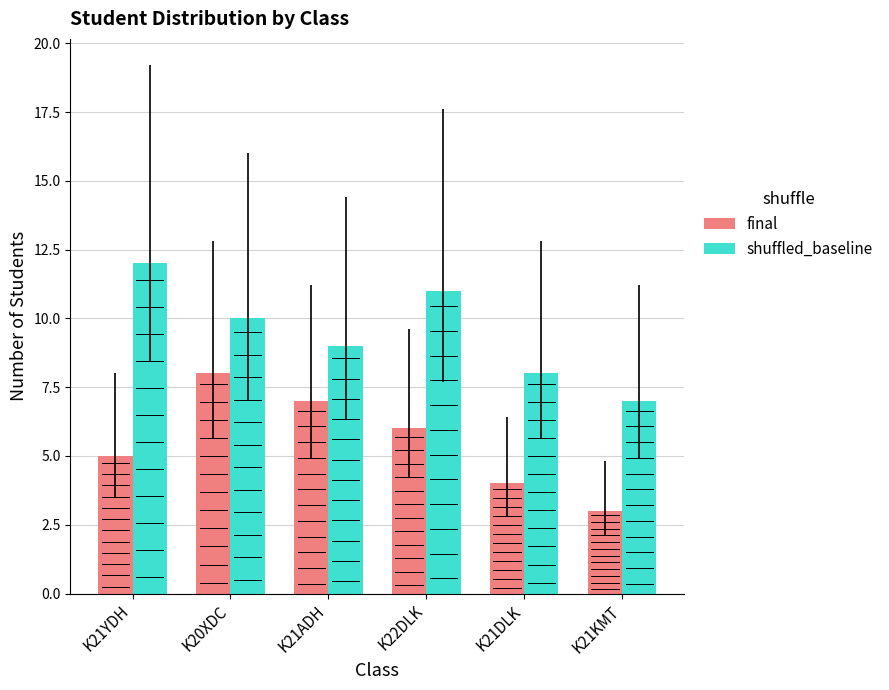

The shuffled_baseline series shows 13 at K21ADH. True or false?

False